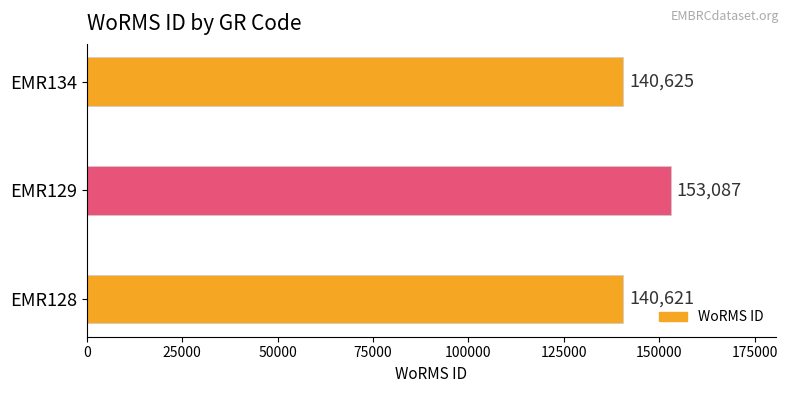

At which label is the value closest to 146854?

EMR134